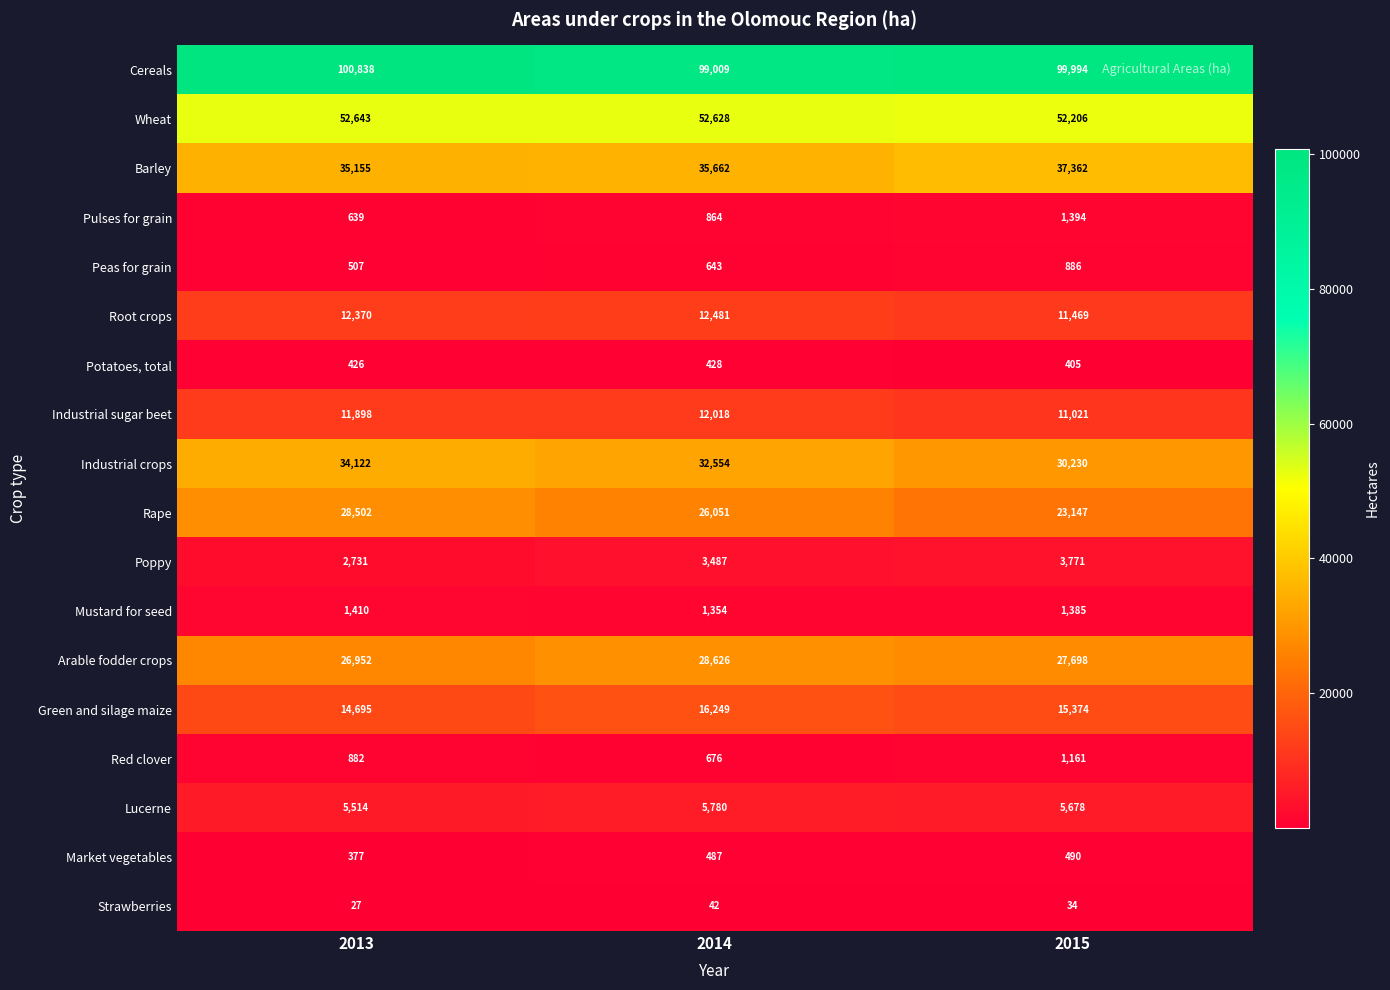

How many data points does each series have?

3